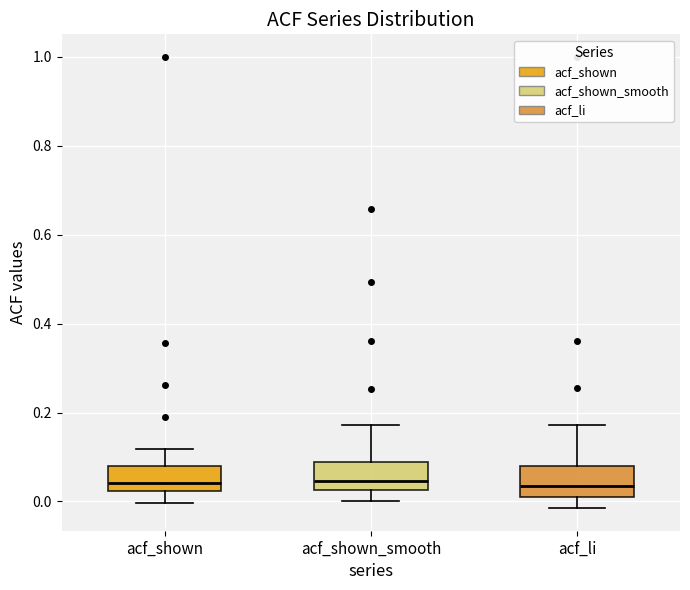

Reading left to right, read every box against the y-axis: the position of its median line, the range the box covers, and the ends of its whiskers. The values are not printed on the chart, so give them approximately, as read against the axis.

acf_shown: median 0.04, box 0.02 to 0.08, whiskers 0.00 to 0.12
acf_shown_smooth: median 0.04, box 0.02 to 0.08, whiskers 0.00 to 0.18
acf_li: median 0.04, box 0.02 to 0.08, whiskers -0.02 to 0.18